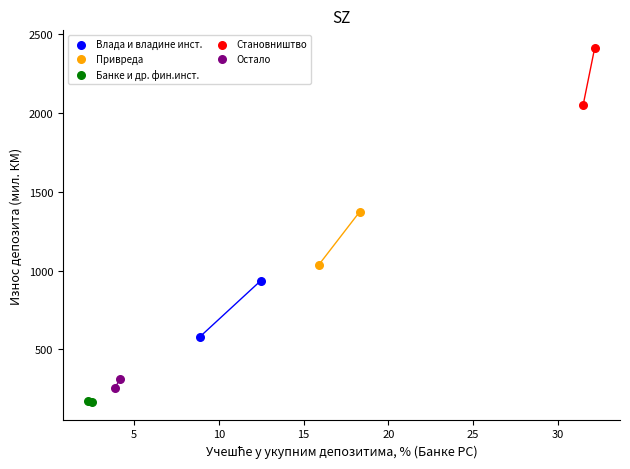

Which series contains the highest Y value?

Становништвo